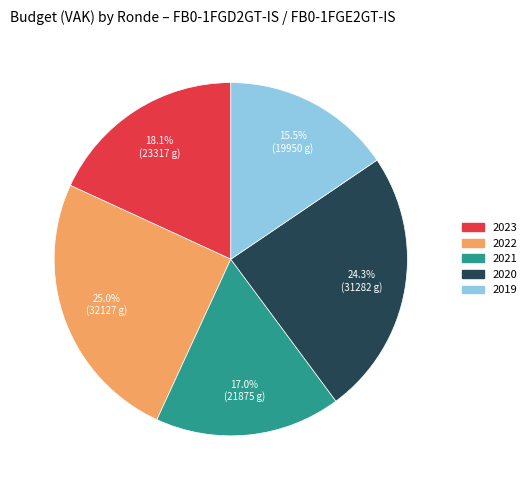

Is there a majority slice in this chart?

No